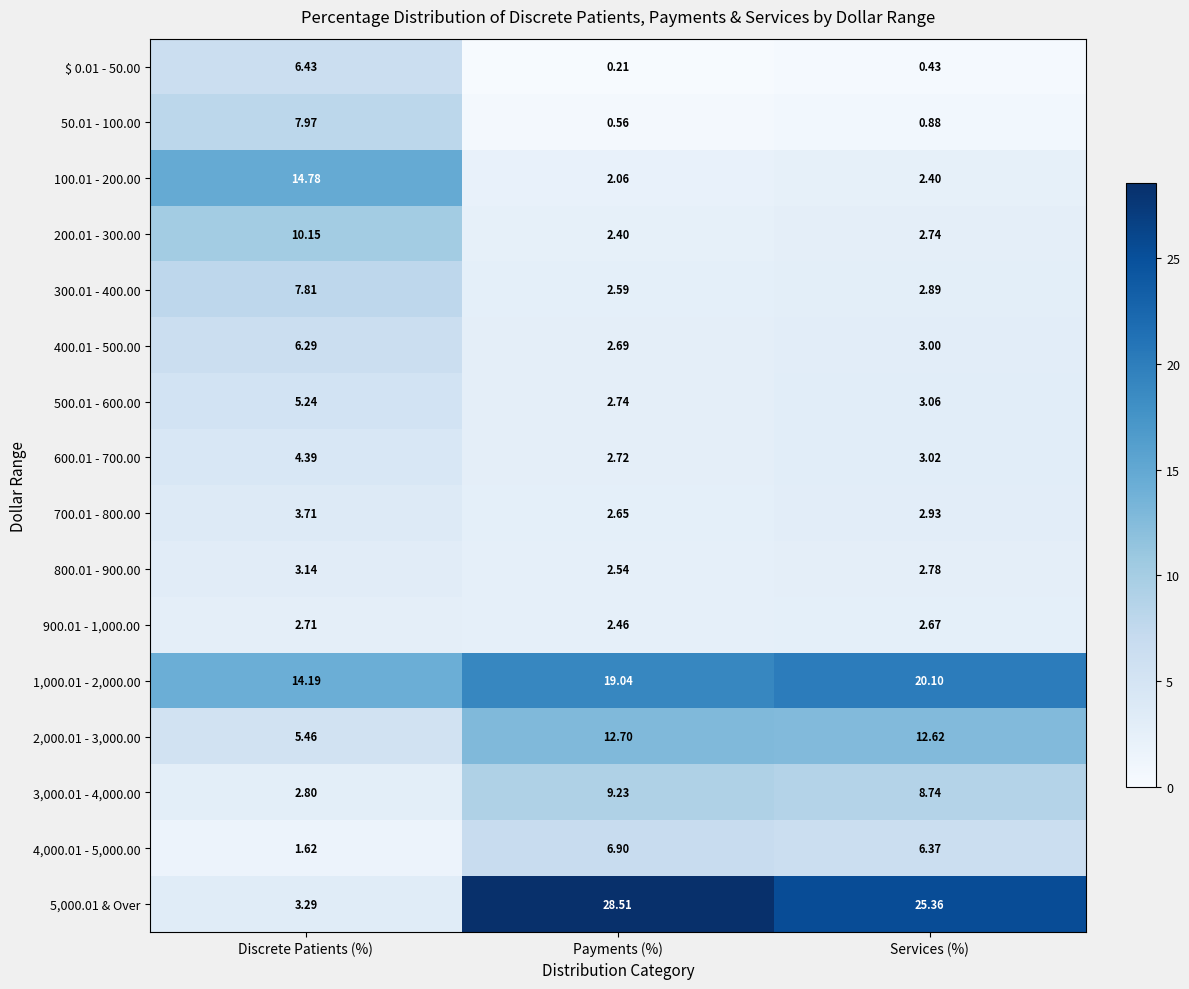

Between Payments (%) and Services (%), which series saw the biggest shift?

5,000.01 & Over